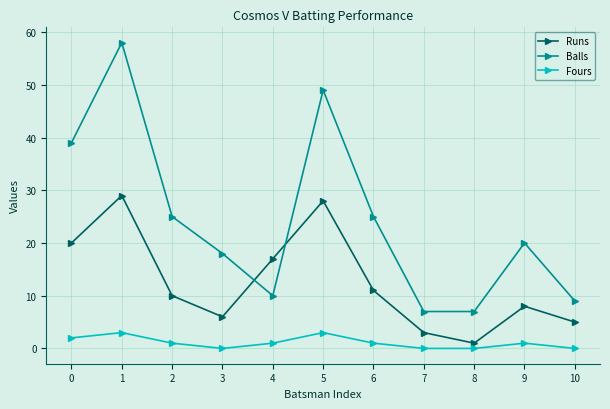

At 0, list the series in order from largest to smallest.

Balls, Runs, Fours